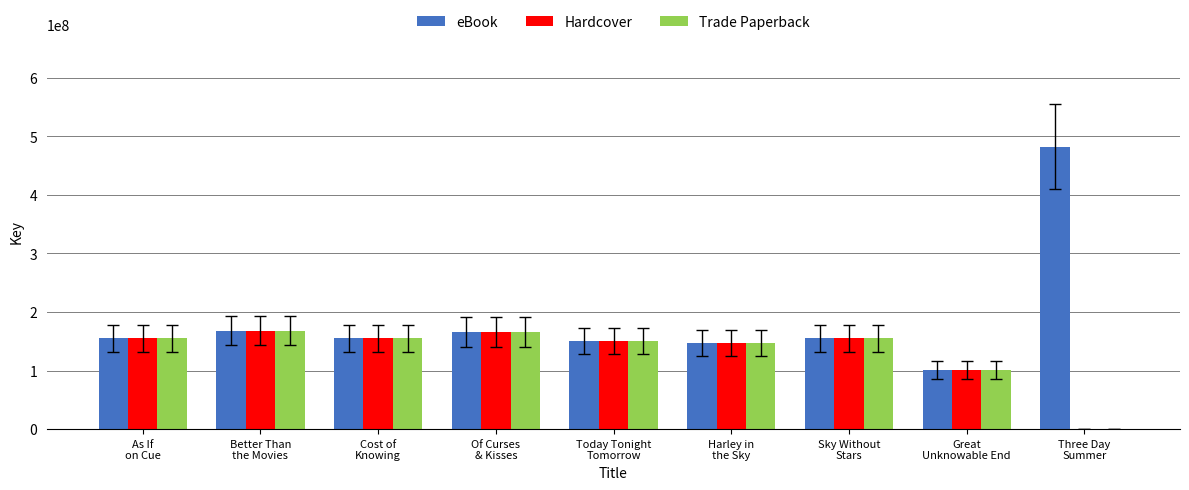

How many distinct data groups are displayed?

3